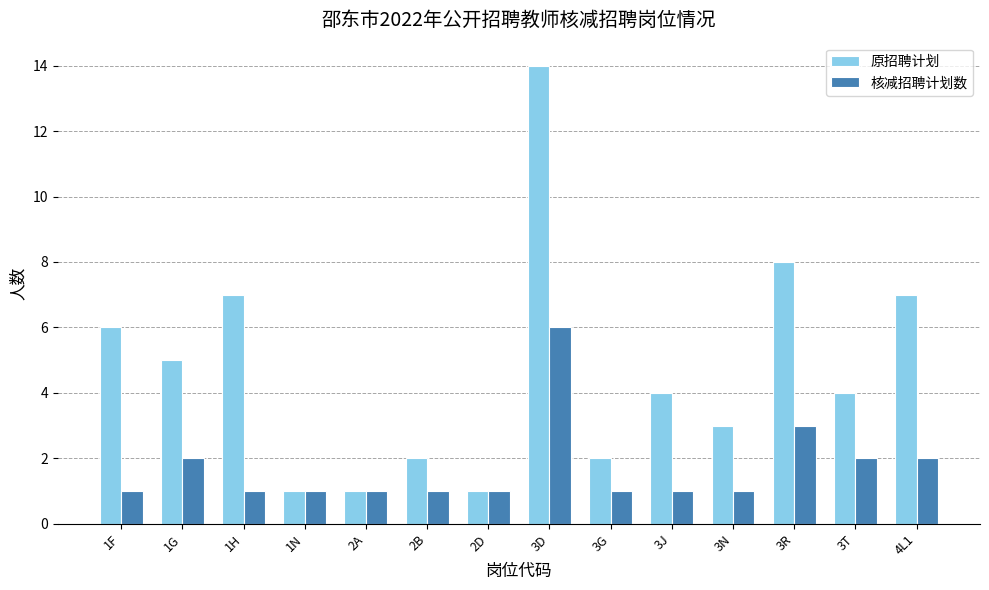

Which series changed the most between 2A and 2B?

原招聘计划